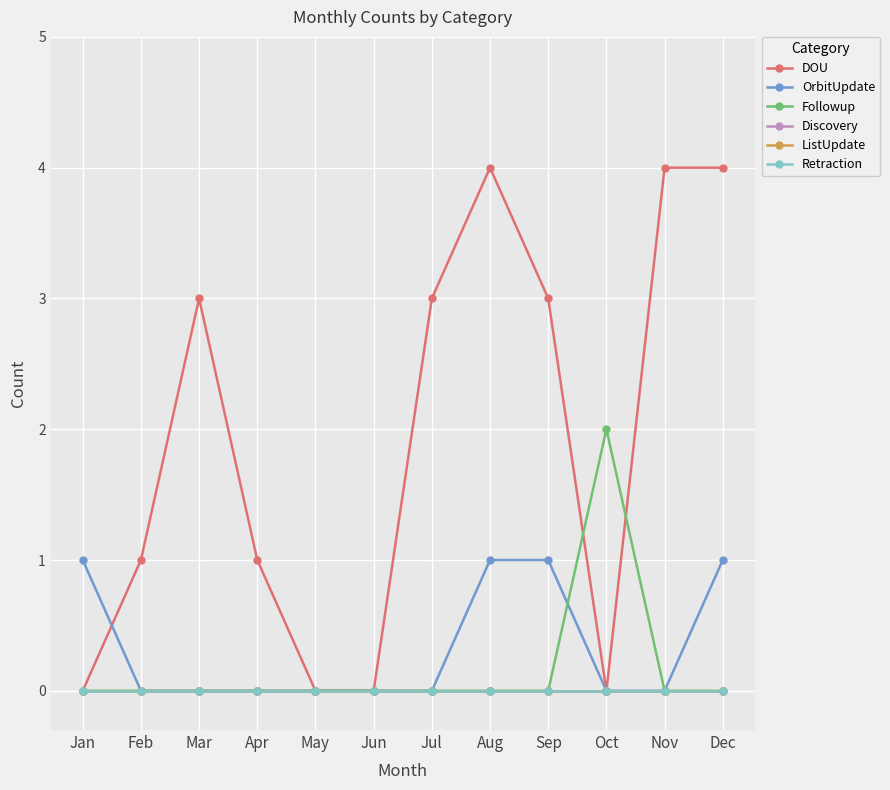

Rank the categories by DOU value from lowest to highest.

Jan, May, Jun, Oct, Feb, Apr, Mar, Jul, Sep, Aug, Nov, Dec